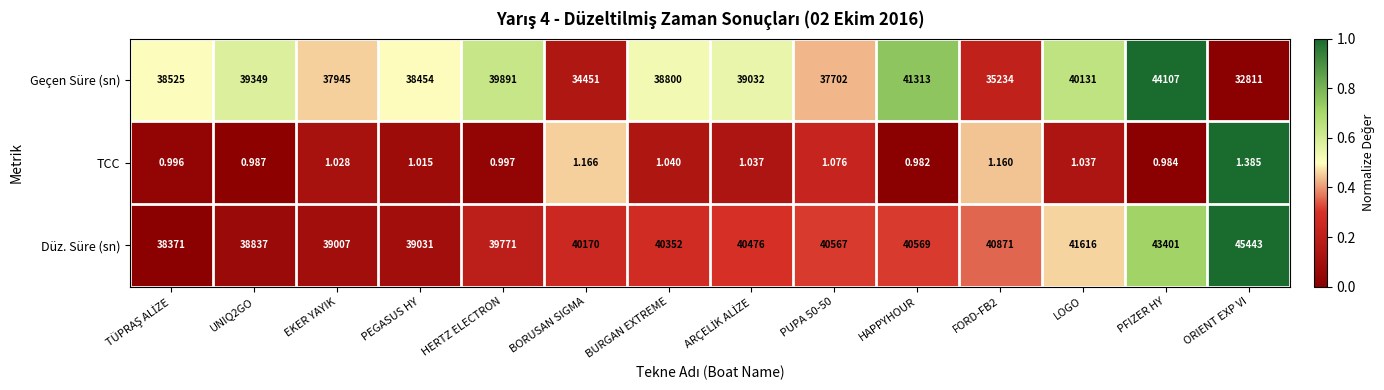

What is the maximum value shown in the chart?

45443.0